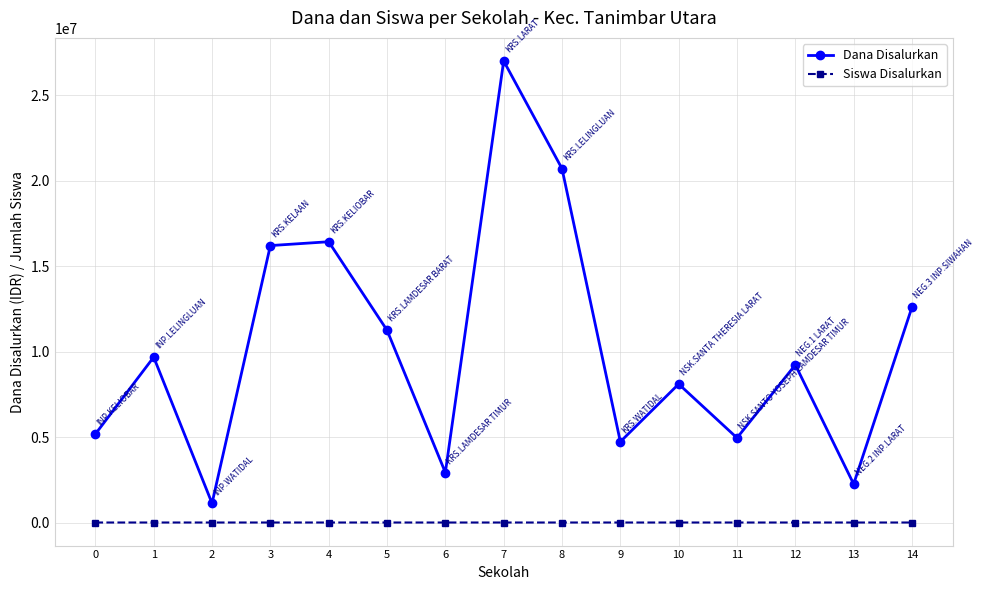

What is the difference between the maximum and minimum values in the Siswa Disalurkan series?

59